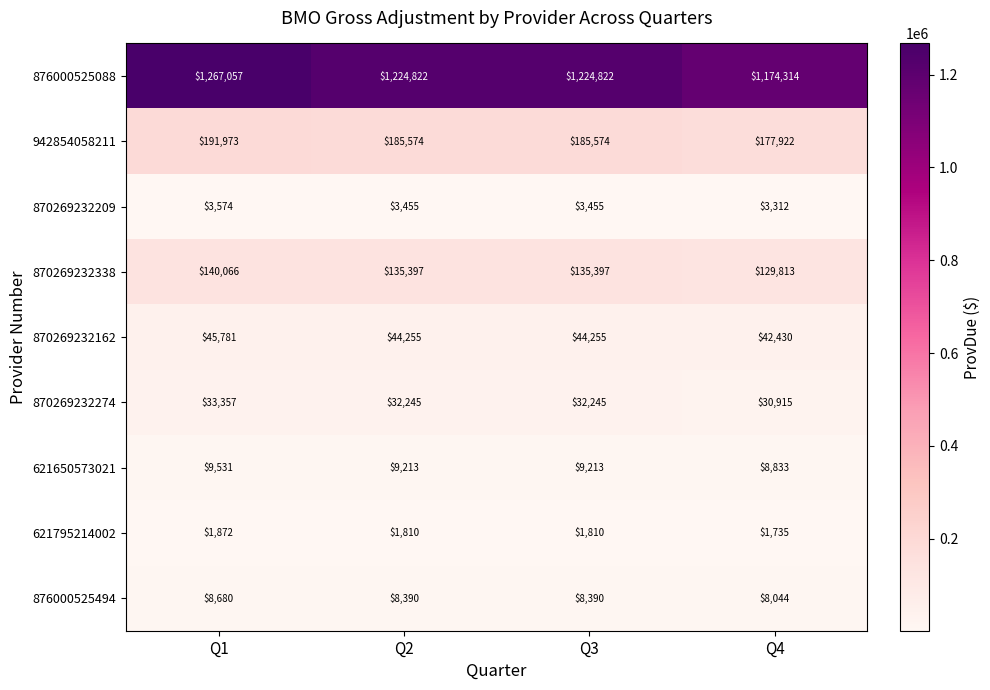

What is the sum of all 876000525494 values?

33504